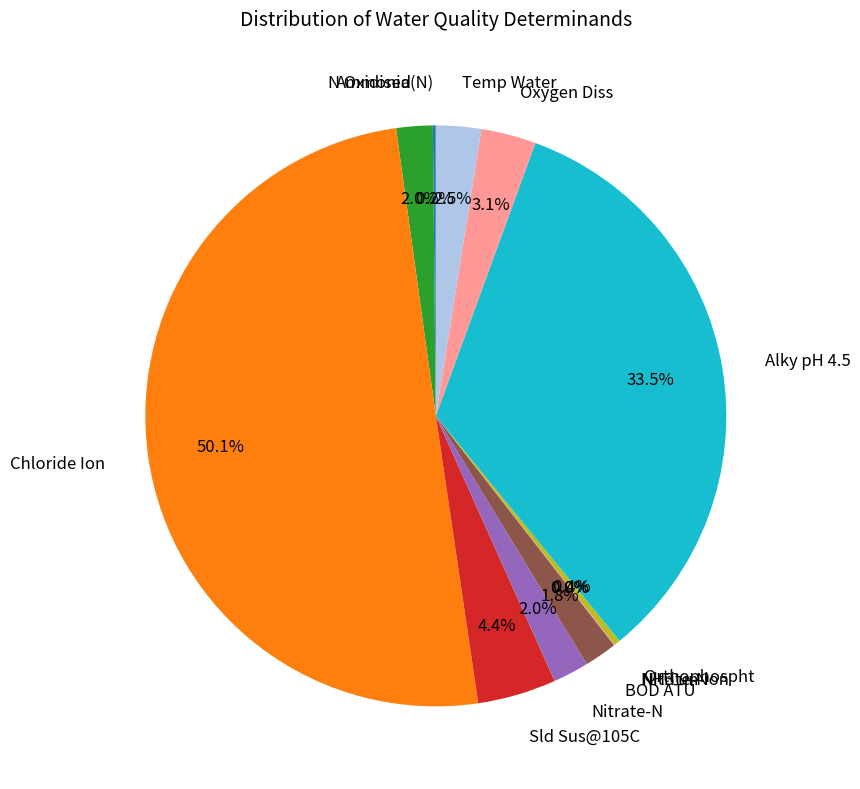

What portion of the pie excludes Oxygen Diss?

96.9%